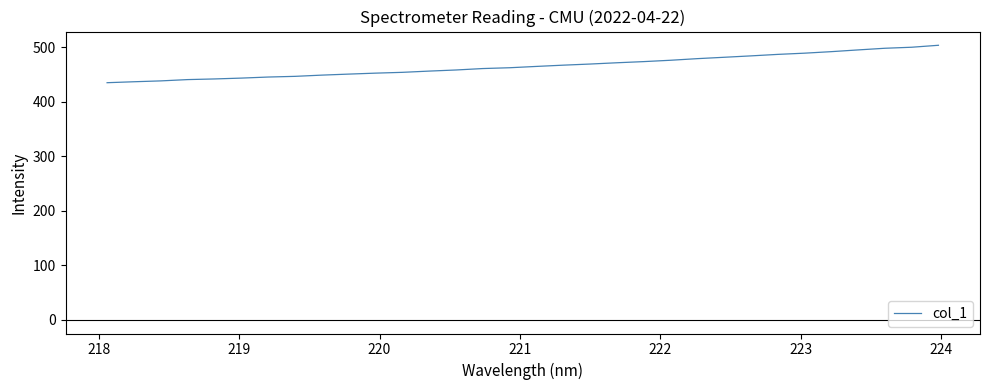

What is the difference between the maximum and minimum values?

68.7